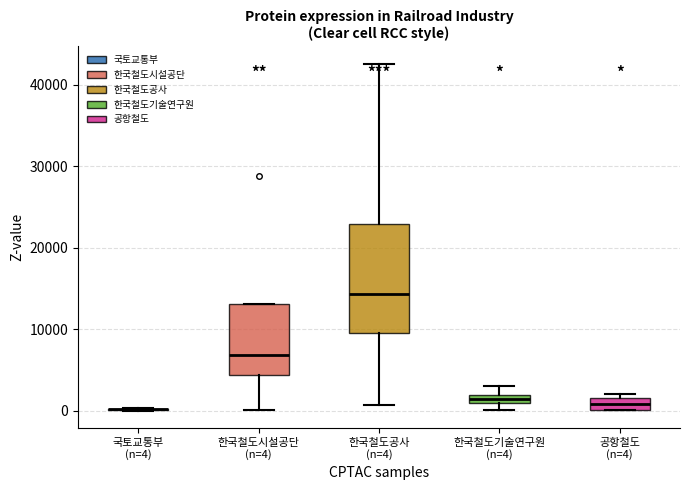

Comparing the boxes themselves (not the whiskers), which one is the tallest?

한국철도공사 (n=4)